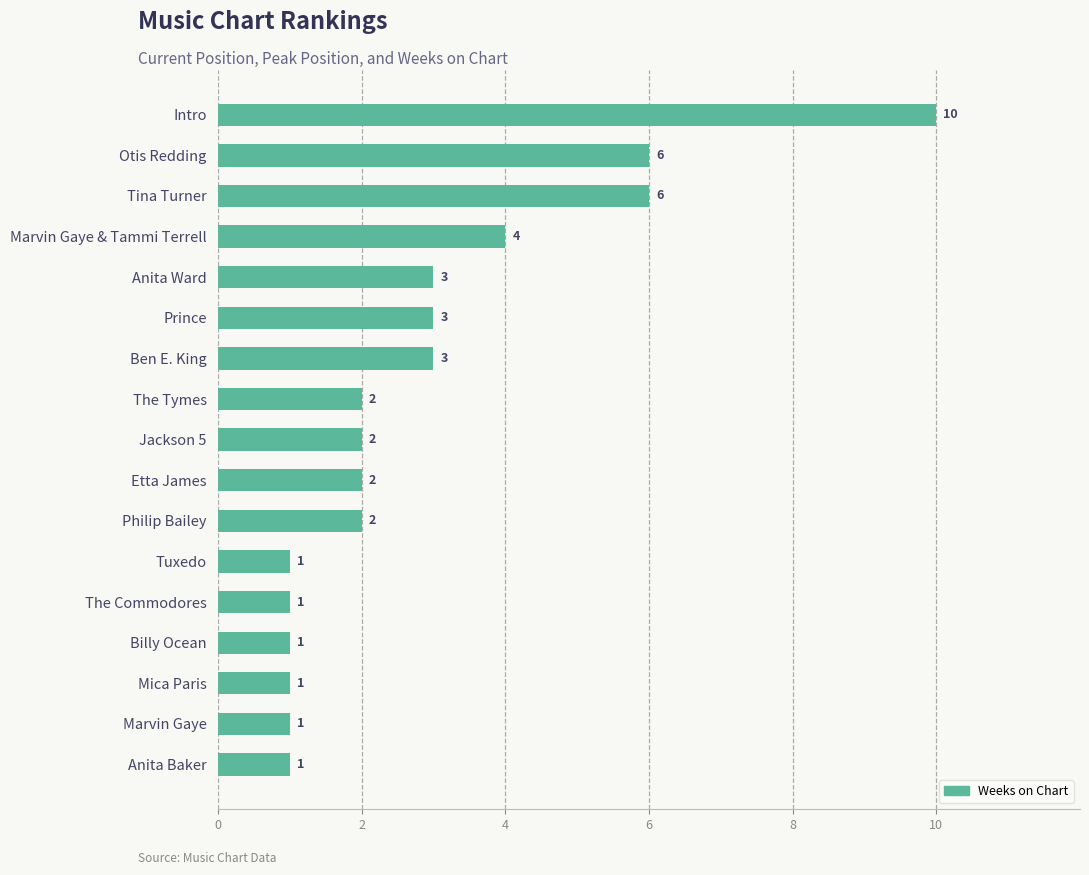

Reading bottom to top, transcribe all the data shown in this chart.

Anita Baker=1	Marvin Gaye=1	Mica Paris=1	Billy Ocean=1	The Commodores=1	Tuxedo=1	Philip Bailey=2	Etta James=2	Jackson 5=2	The Tymes=2	Ben E. King=3	Prince=3	Anita Ward=3	Marvin Gaye & Tammi Terrell=4	Tina Turner=6	Otis Redding=6	Intro=10